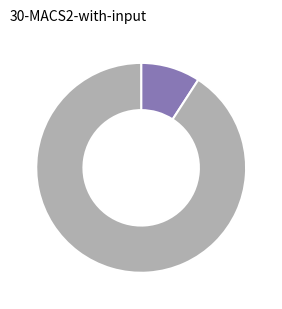

Is there any slice that represents more than half of the pie?

Yes